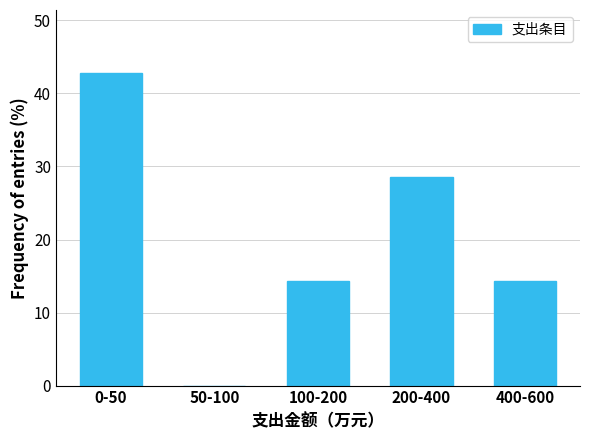

Reading left to right, extract all data points from this chart.

0-50=42.9	50-100=0.0	100-200=14.3	200-400=28.6	400-600=14.3